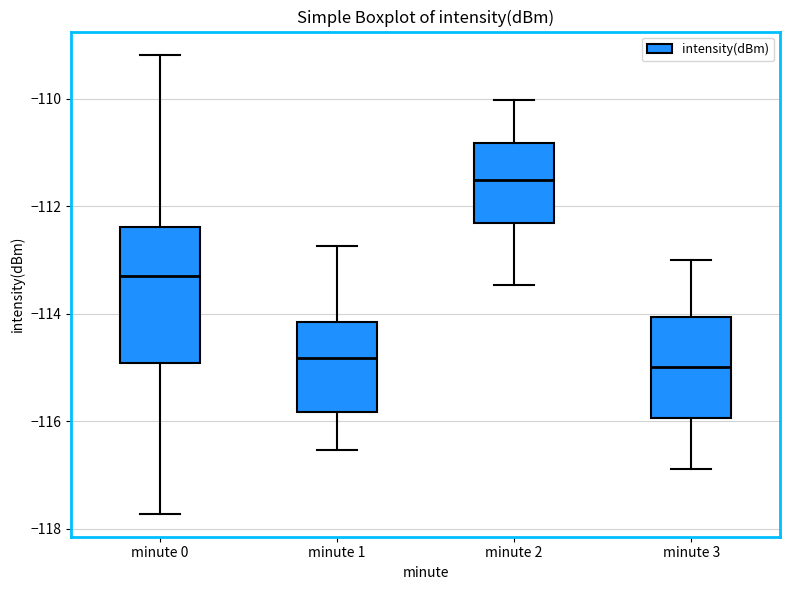

Where is the upper edge of the box for minute 1 on the y-axis? The values are not printed on the chart, so give them approximately, as read against the axis.

-114.2